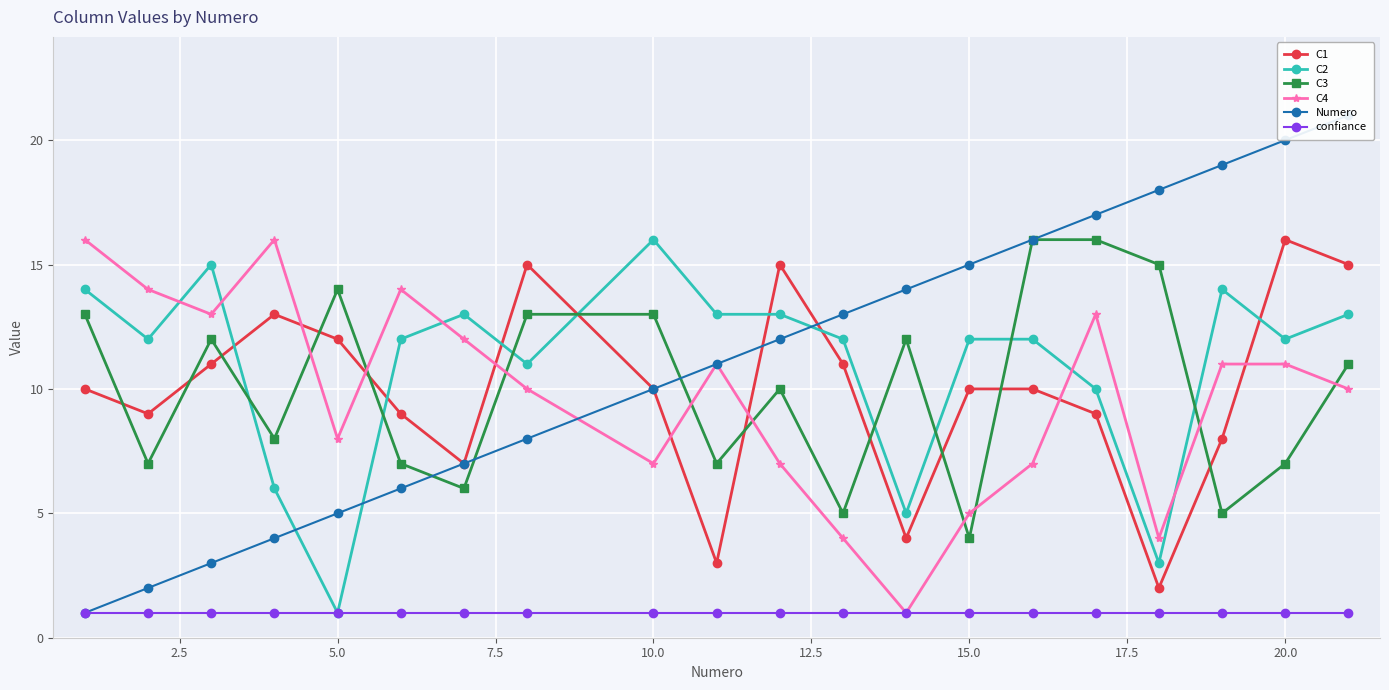

How many distinct data groups are displayed?

6